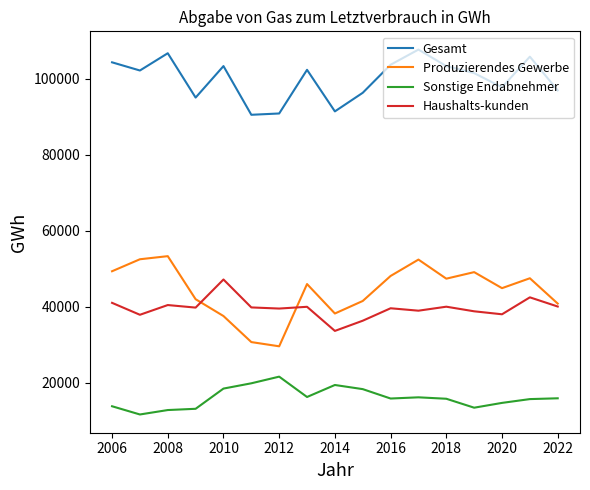

List the series in order of their peak value, lowest first.

Sonstige Endabnehmer, Haushalts-kunden, Produzierendes Gewerbe, Gesamt